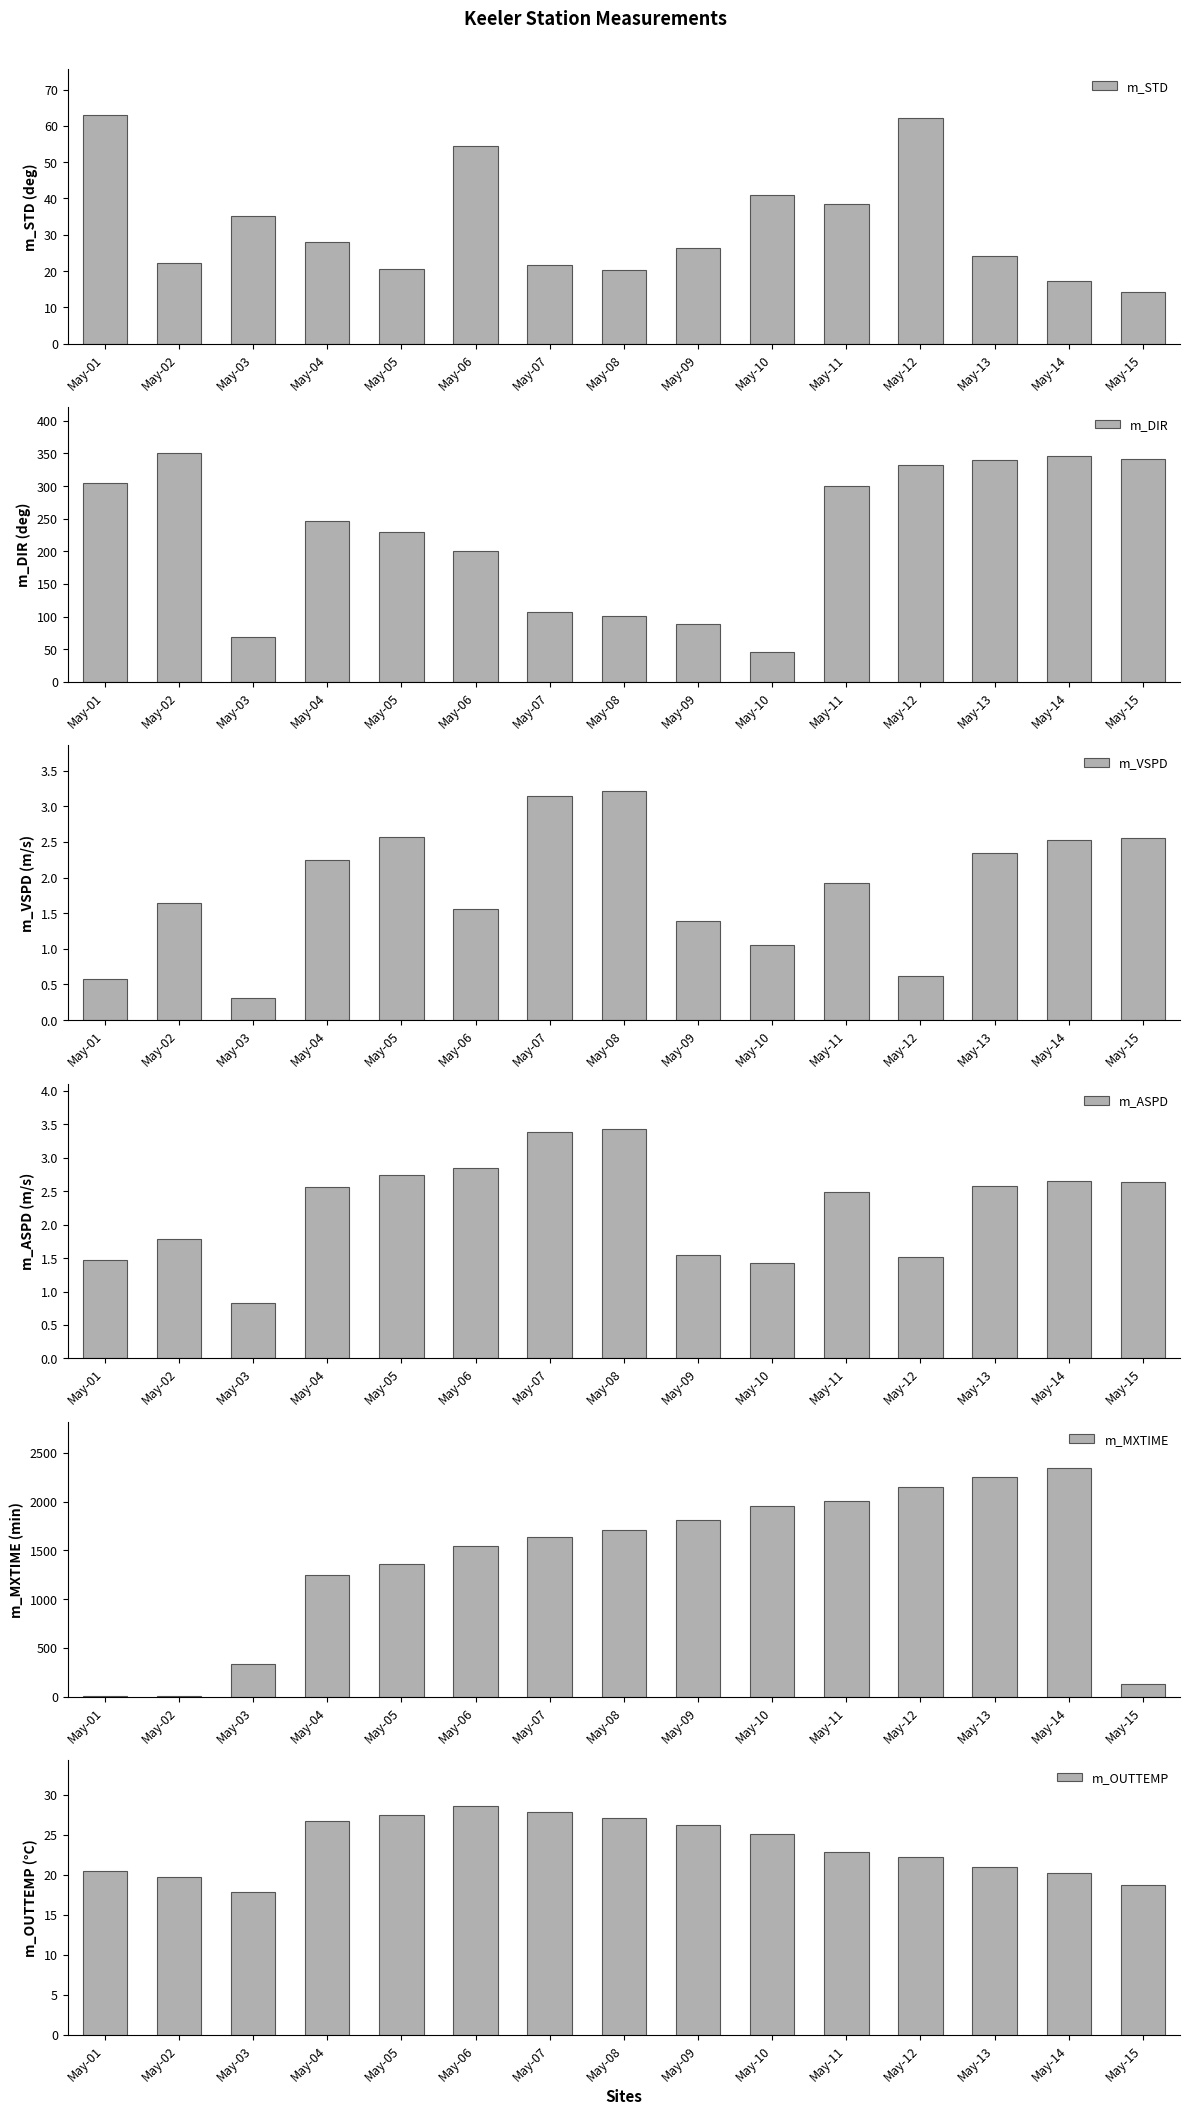

How many bars are there in each group?

6